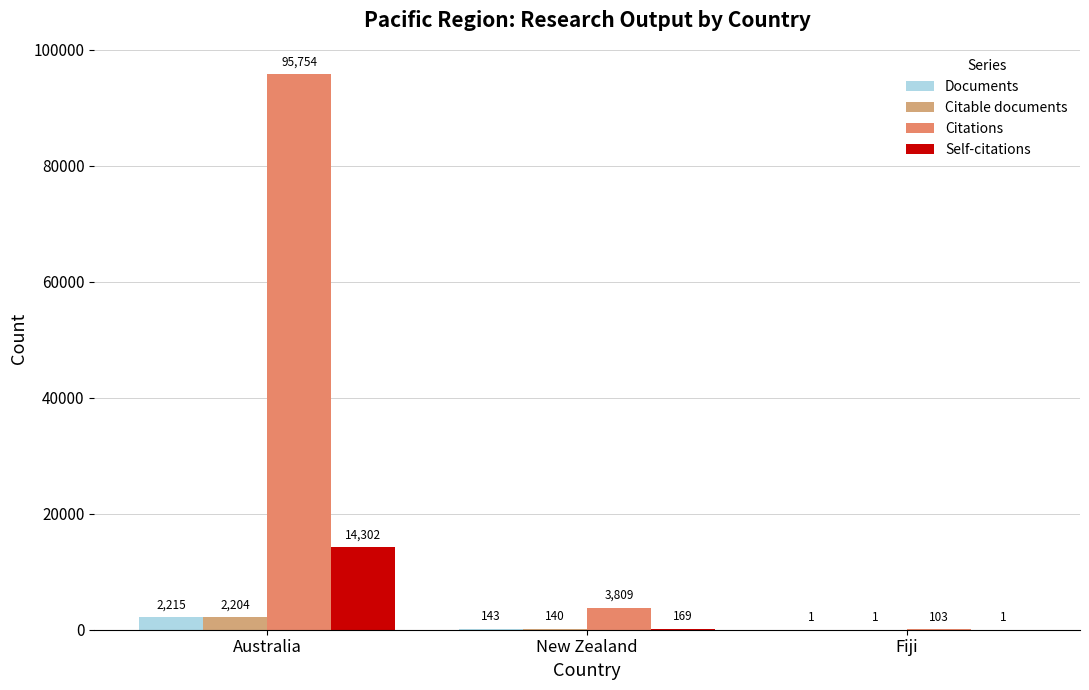

How many groups of bars are there?

3